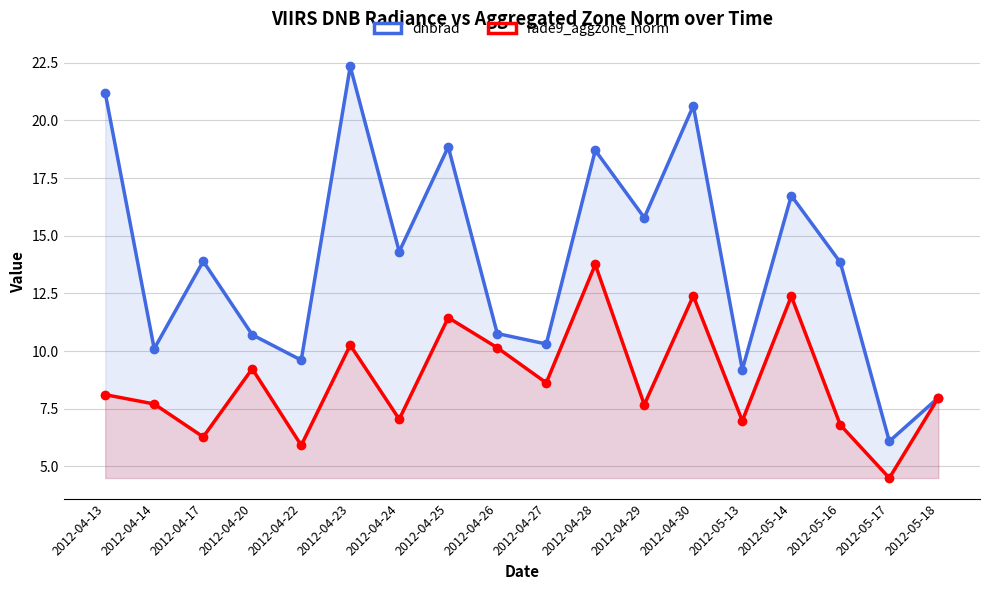

Which category has the lowest value in the dnbrad series?

2012-05-17